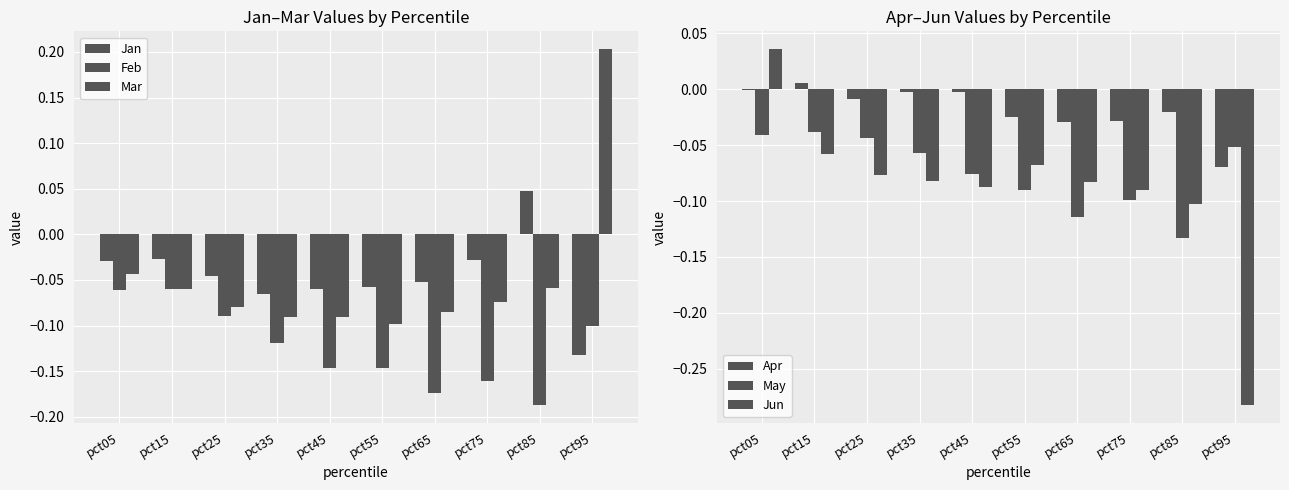

How many values in the Jun series exceed 0?

1